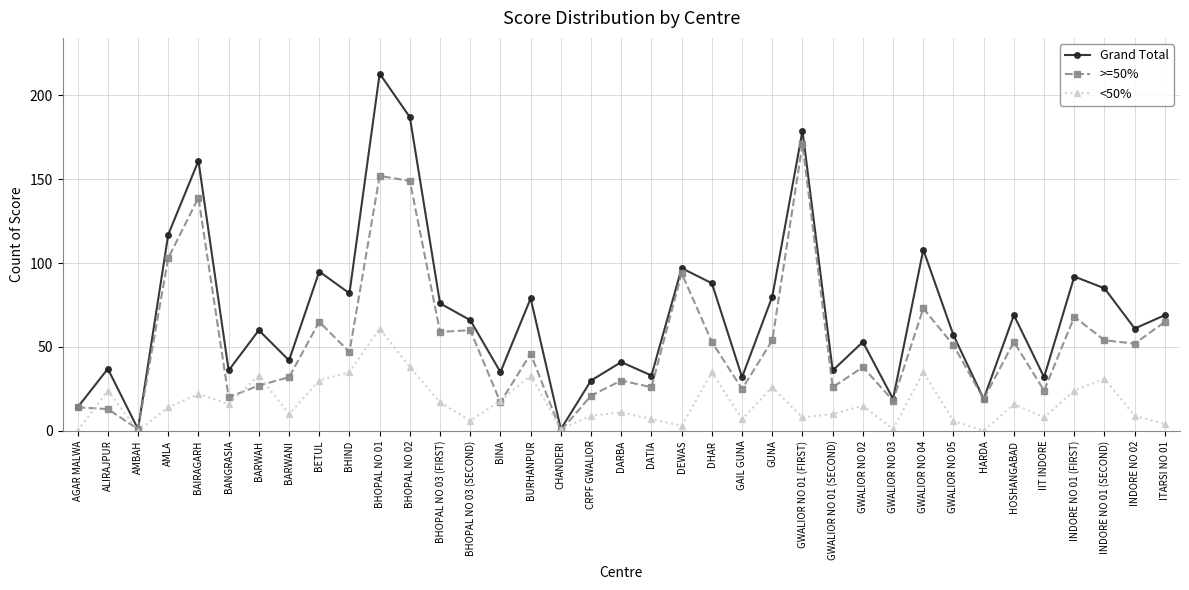

True or false: >=50% has a value of 36 at IIT INDORE.

False